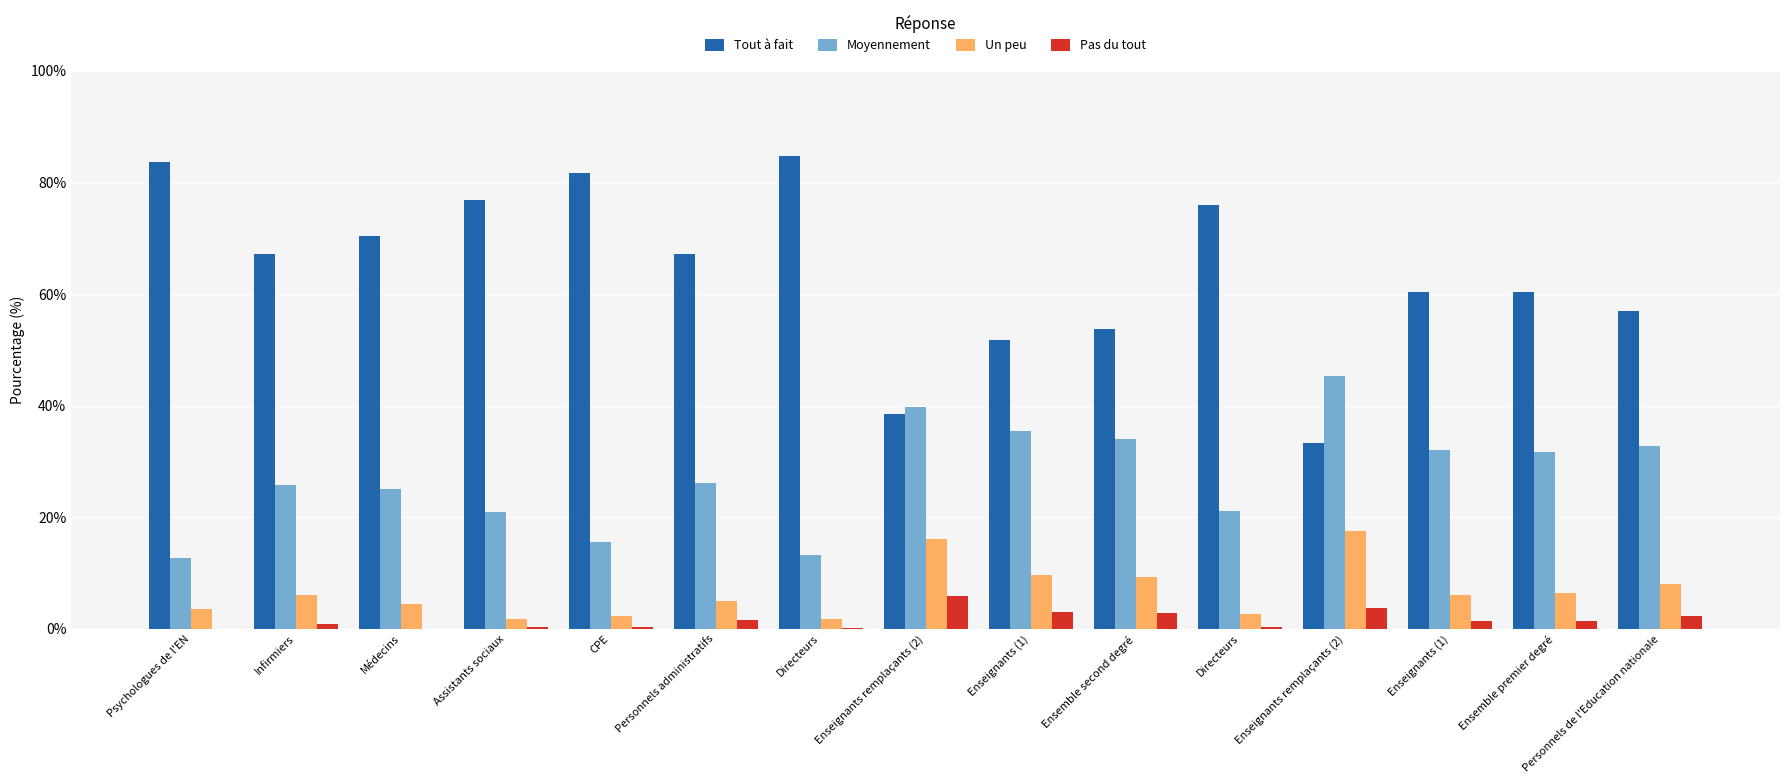

What is the difference between the maximum and minimum values in the Moyennement series?

32.4